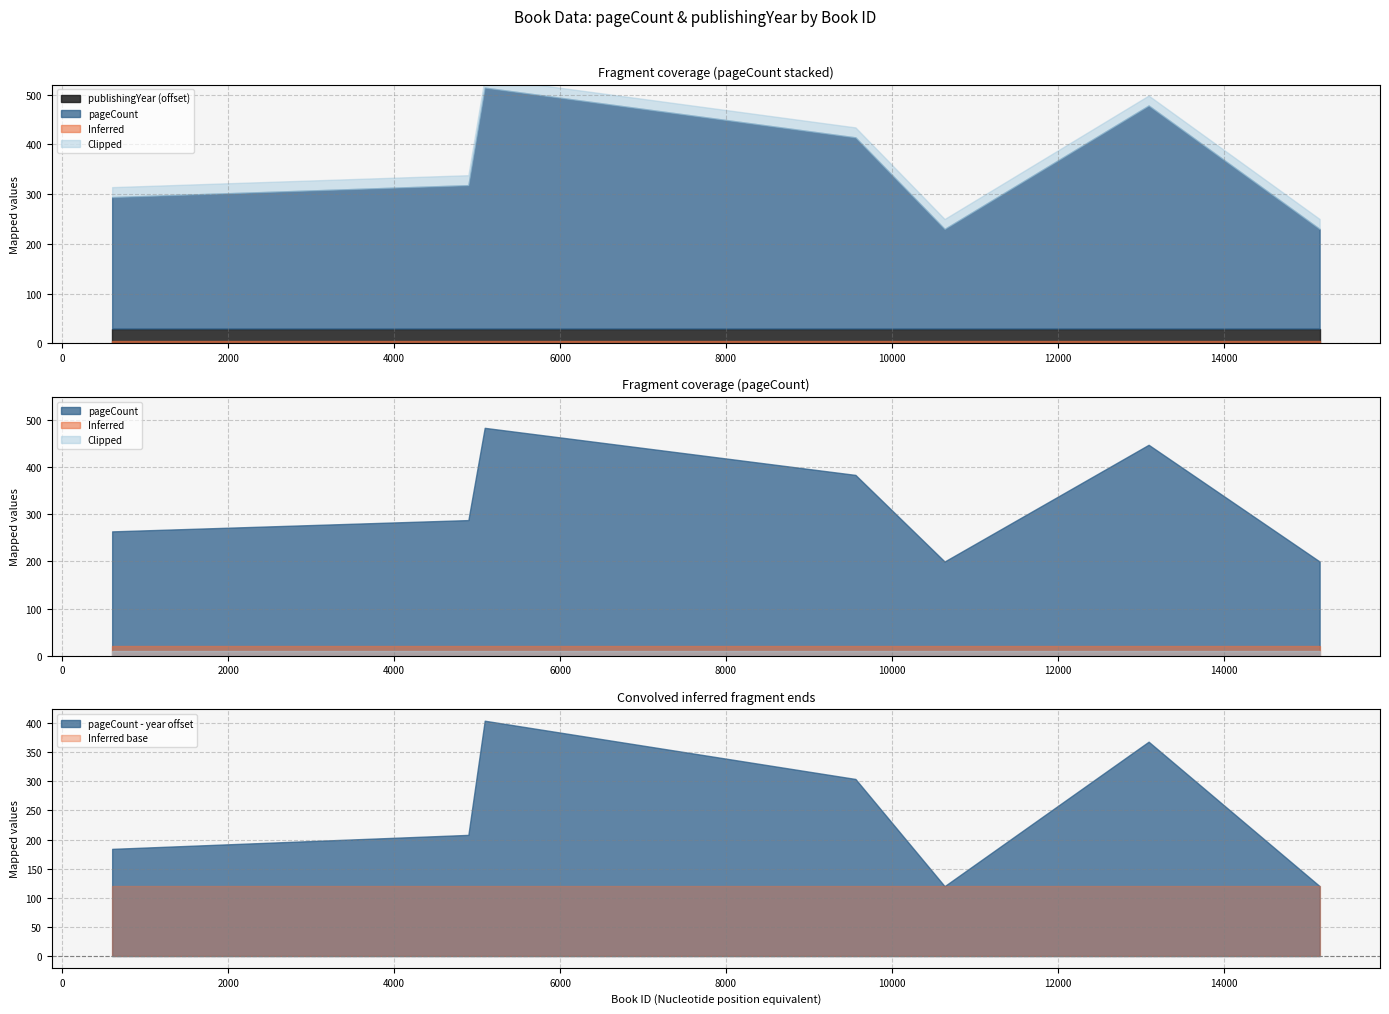

What is the value of the publishingYear point at the 7th from the left?

1980